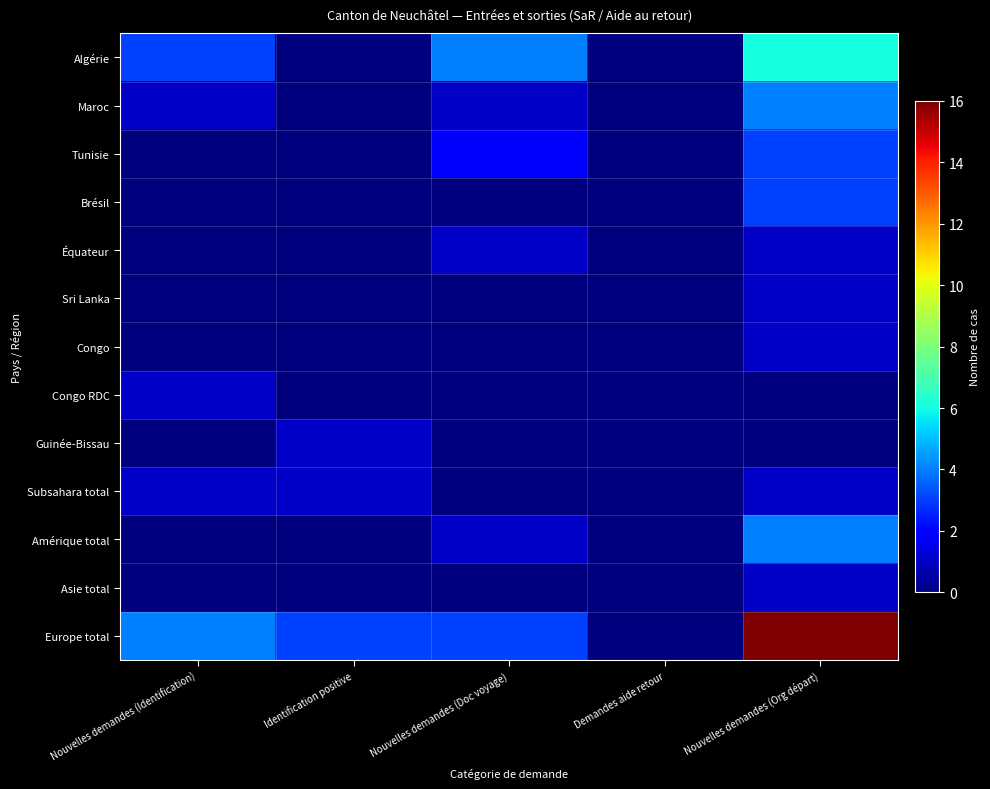

Which series has the largest total across all categories?

Europe total